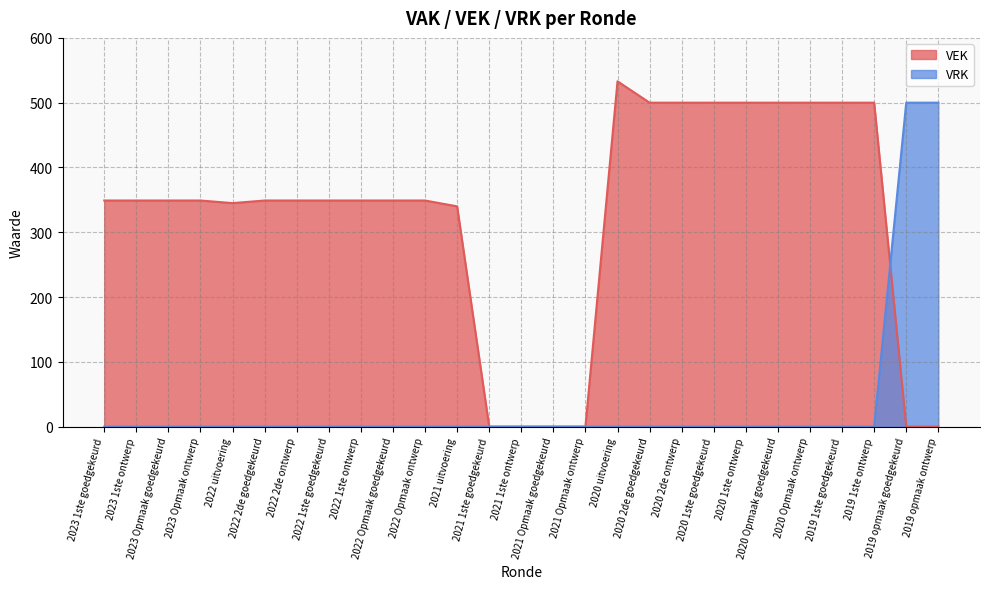

Rank the series by their average value, from highest to lowest.

VEK, VRK